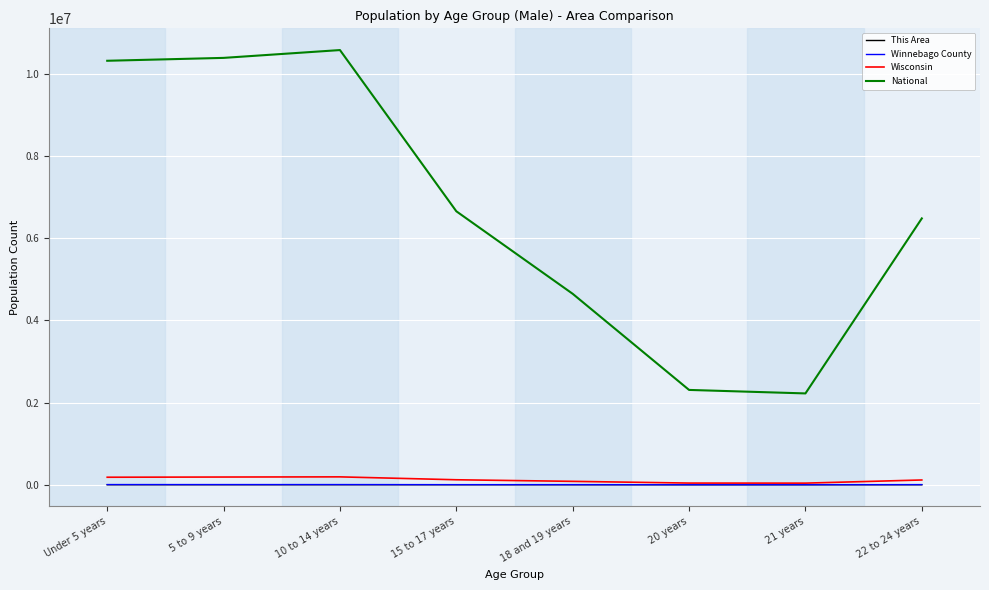

What is the difference between the maximum and minimum values in the Winnebago County series?

3596